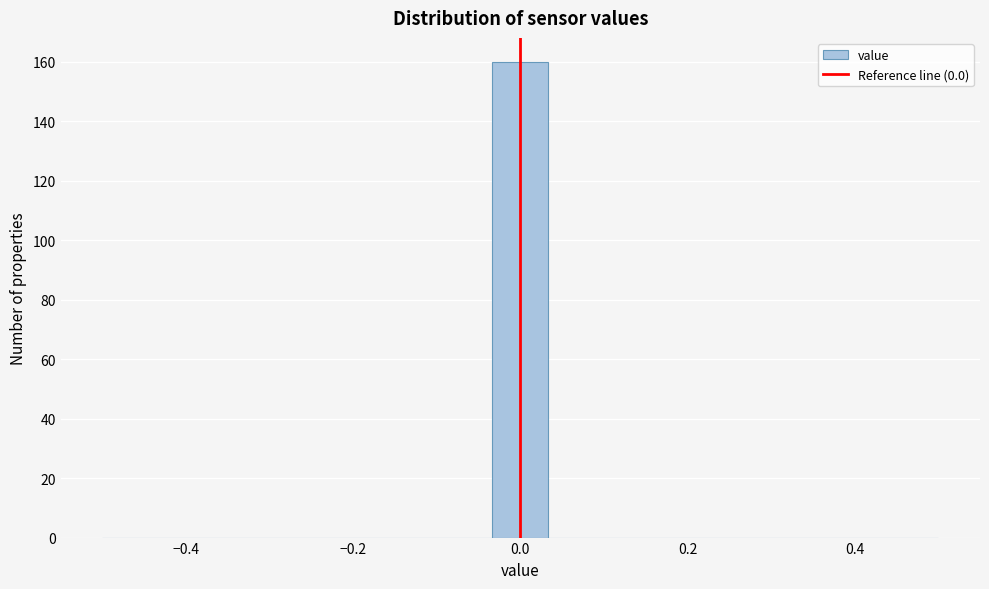

Around what value on the x-axis is the tallest bar? Give the approximate position of its centre, as read against the axis.

0.00